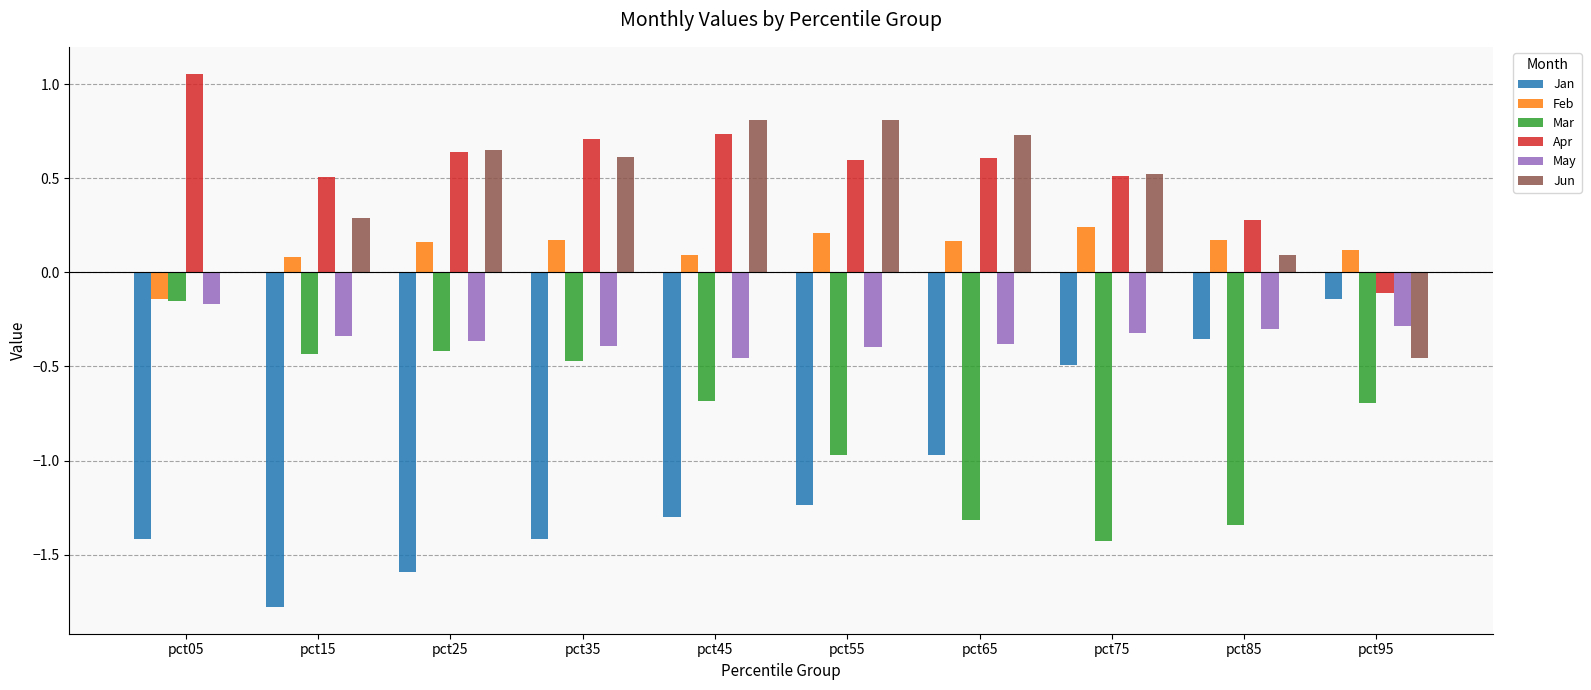

Which series changed the most between pct35 and pct65?

Mar